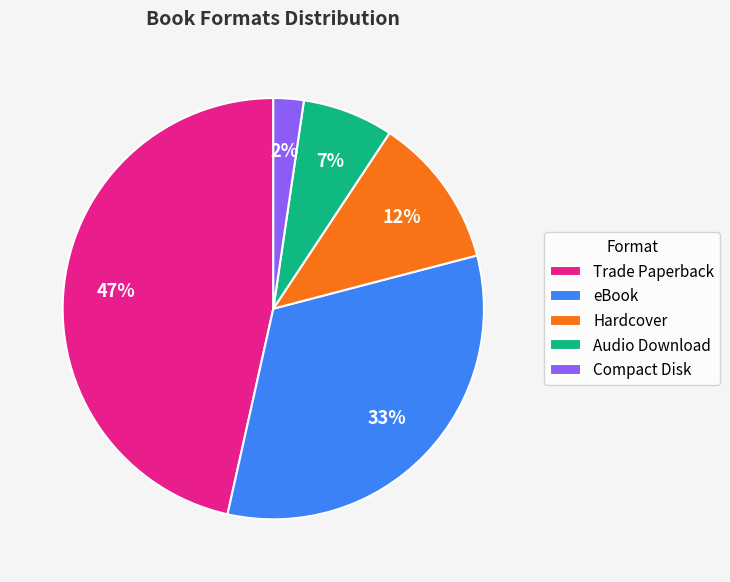

Is it true that Trade Paperback is 47% of the pie?

True